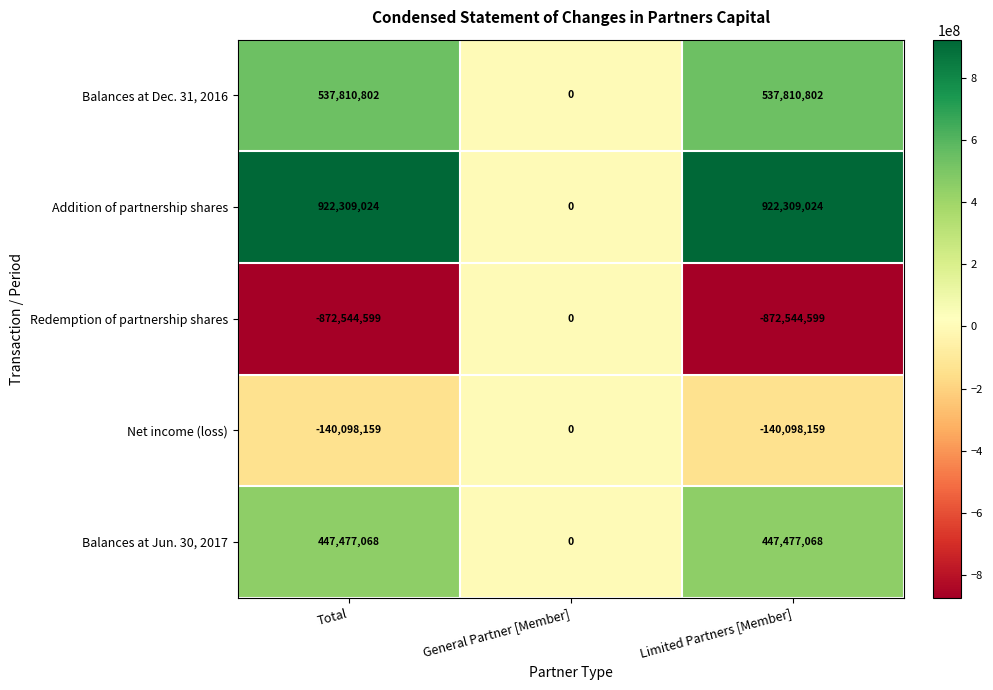

Reading left to right, transcribe all the data shown in this chart.

Balances at Dec. 31, 2016: 537810802	0	537810802
Addition of partnership shares: 922309024	0	922309024
Redemption of partnership shares: -872544599	0	-872544599
Net income (loss): -140098159	0	-140098159
Balances at Jun. 30, 2017: 447477068	0	447477068